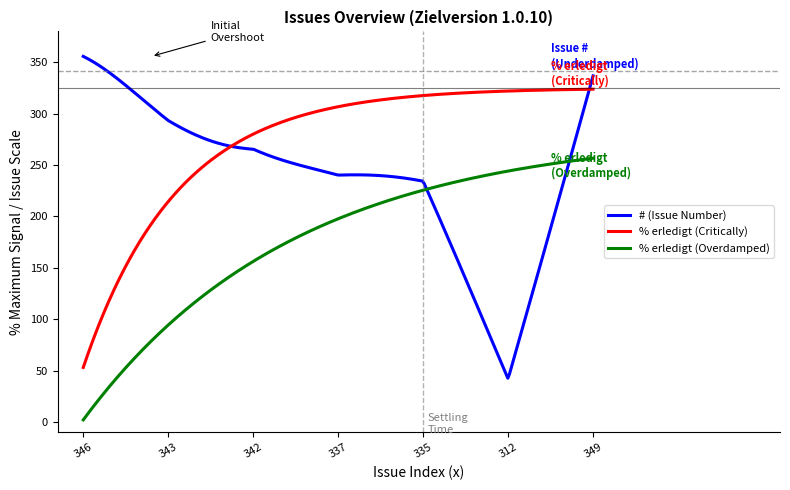

True or false: % erledigt (Overdamped) and % erledigt (Critically) cross at least once.

False